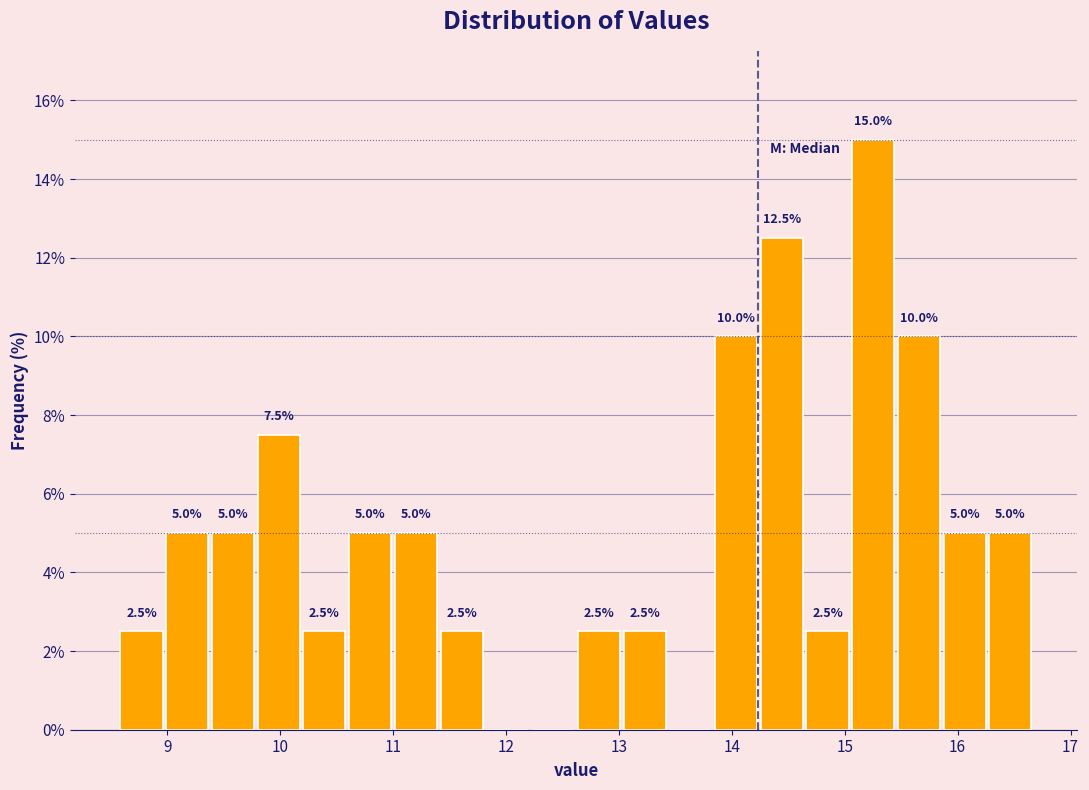

Over which range of the x-axis is the bar tallest?

15.1 to 15.5